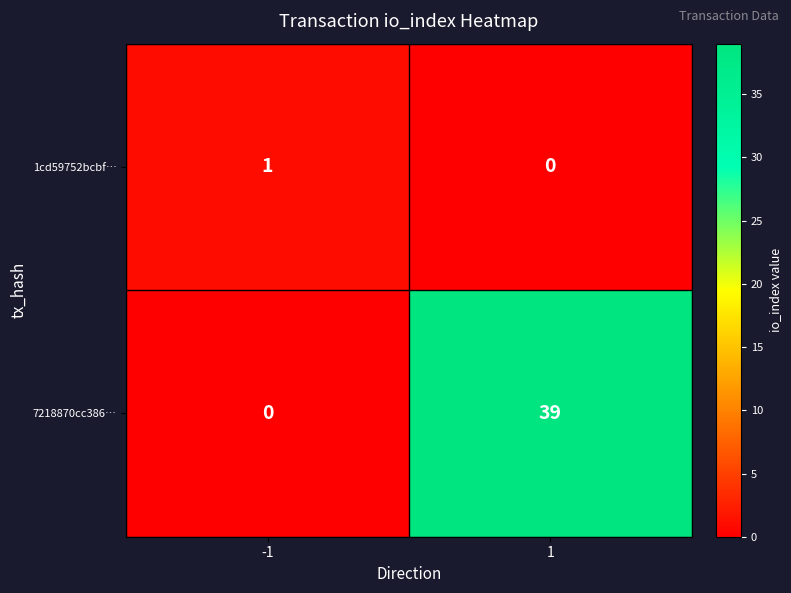

The value of 1cd59752bcbf… at -1 is 0. True or false?

False